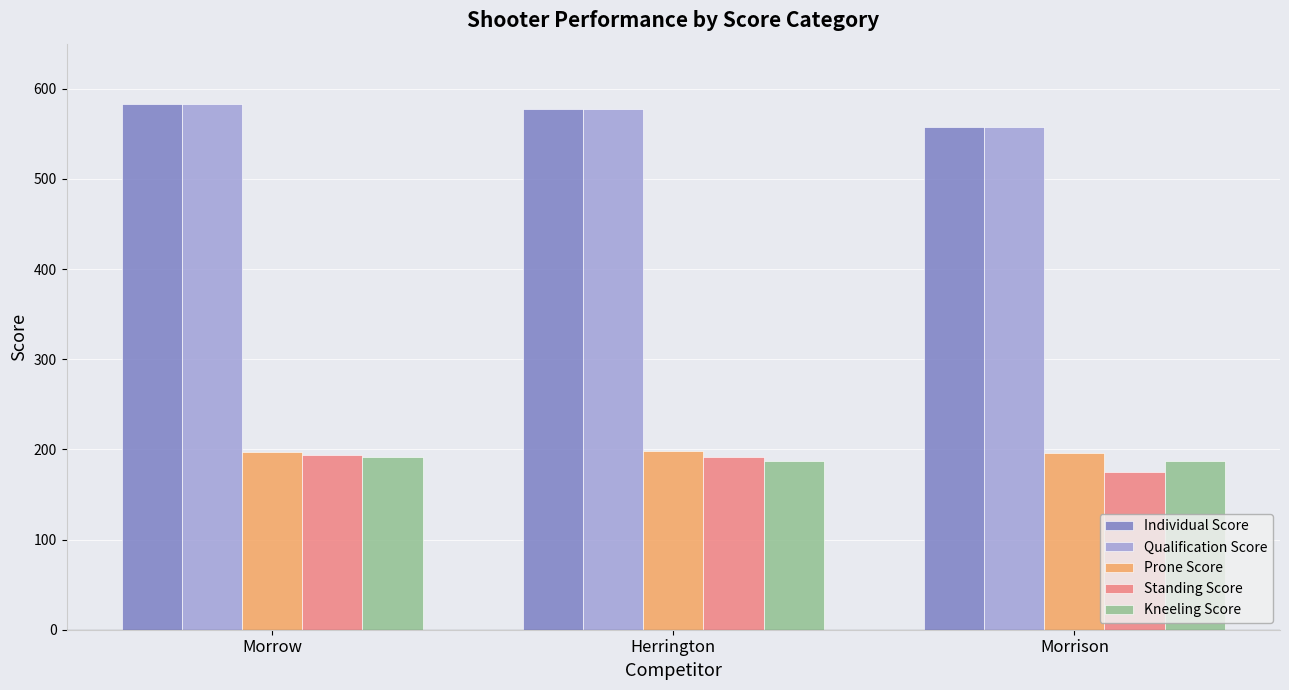

What is the sum of the Standing Score values at Morrison and Herrington?

367